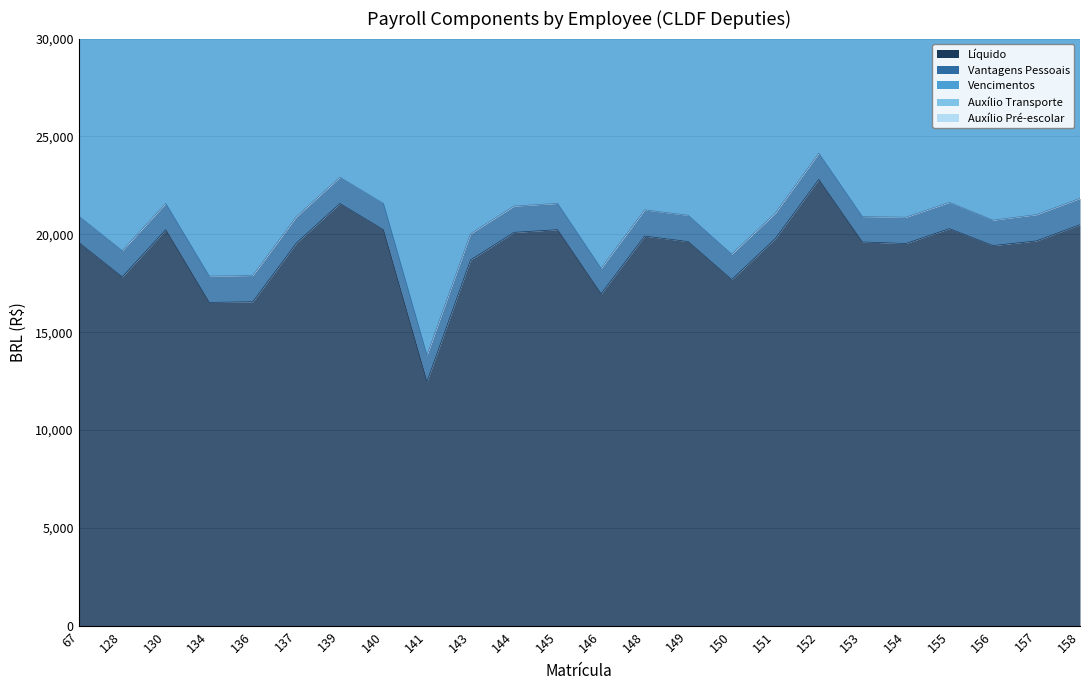

Where do Vantagens Pessoais and Auxílio Transporte first cross each other?

137 and 139